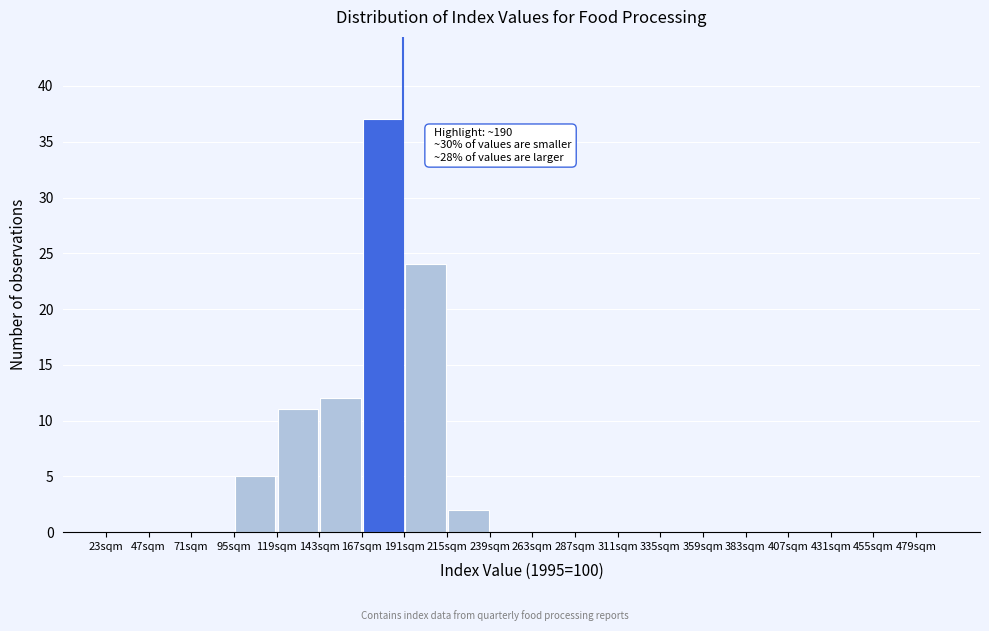

Over which range of the x-axis is the bar tallest?

167 to 191